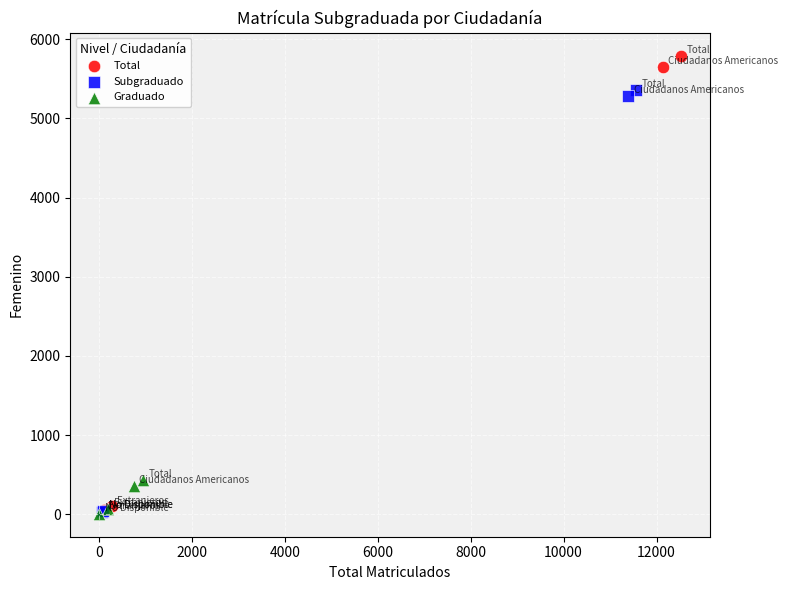

Which series has the largest Y range (max minus min)?

Total